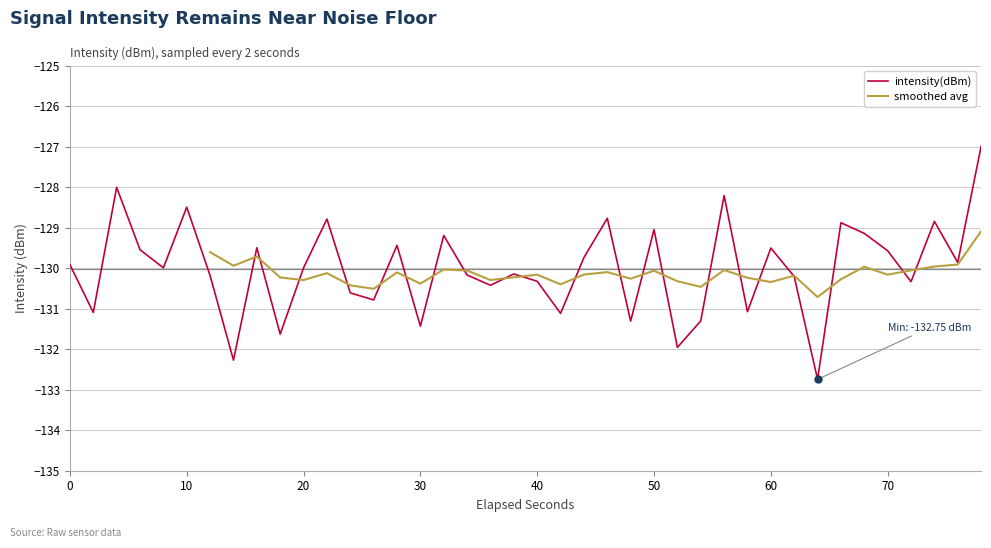

What is the maximum value for intensity(dBm)?

-127.0